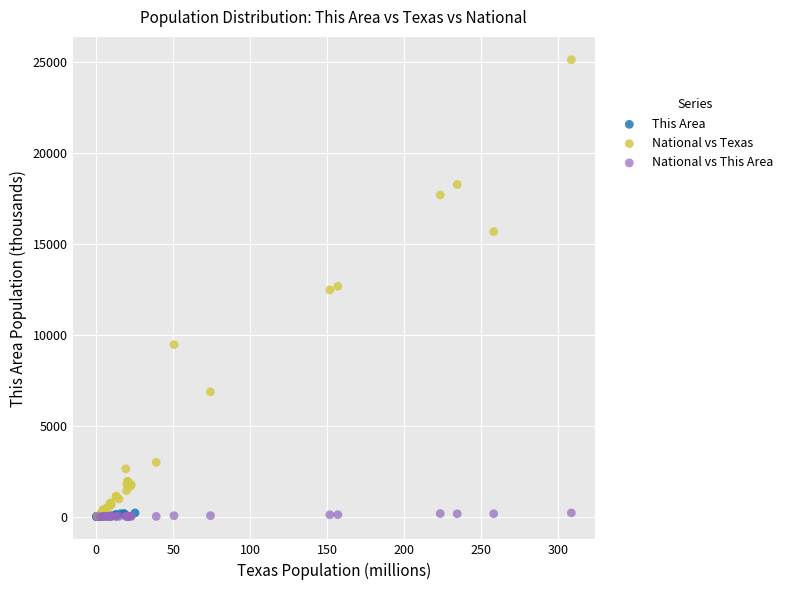

Which series has the widest spread of Y values?

National vs Texas